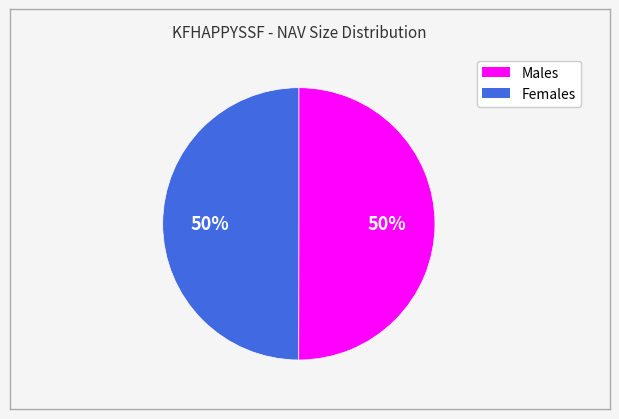

To the nearest percent, what is the average slice percentage?

50%